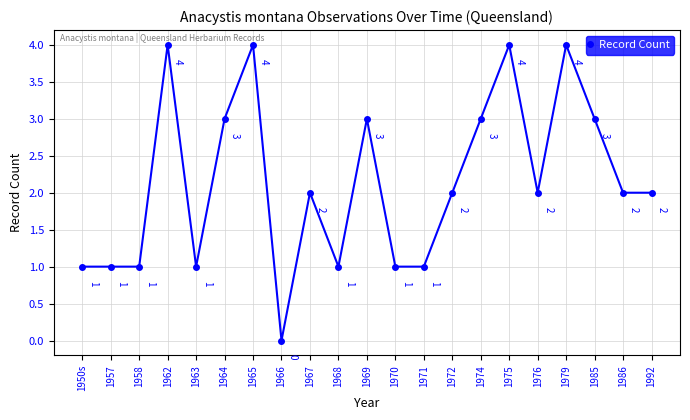

Is it true that the value at 1965 is 7?

False